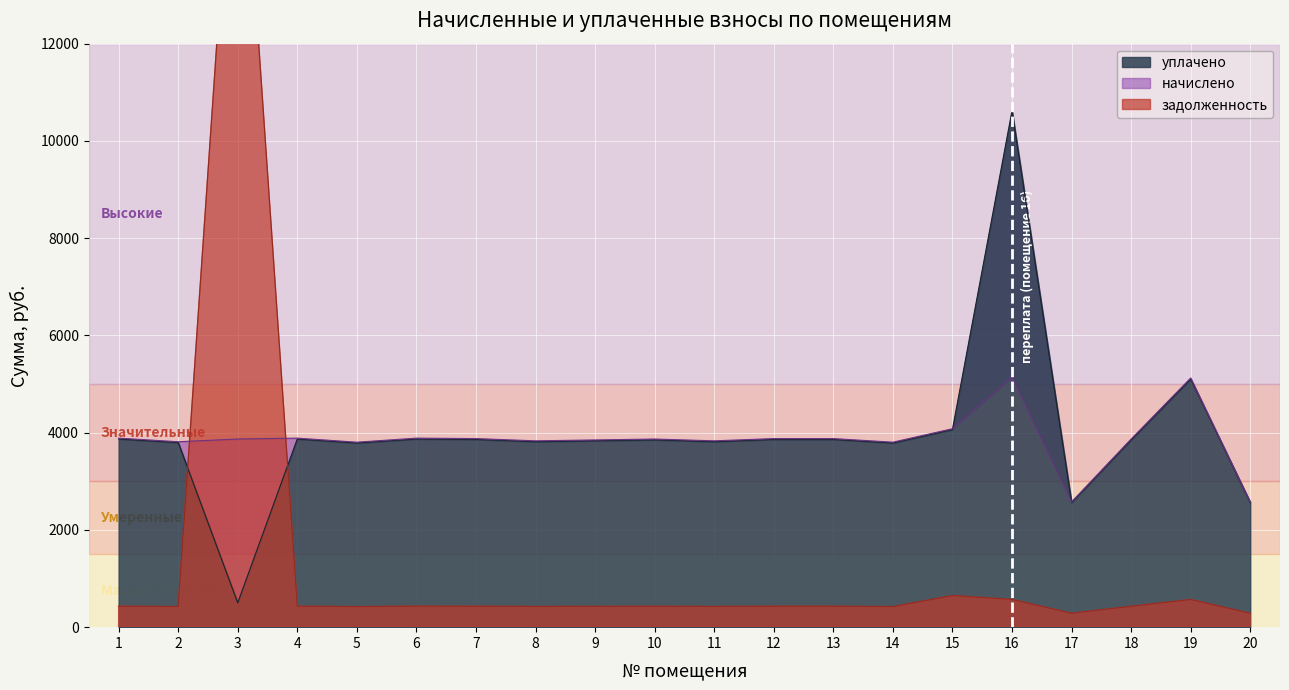

At which category does the chart reach its minimum across all series?

17